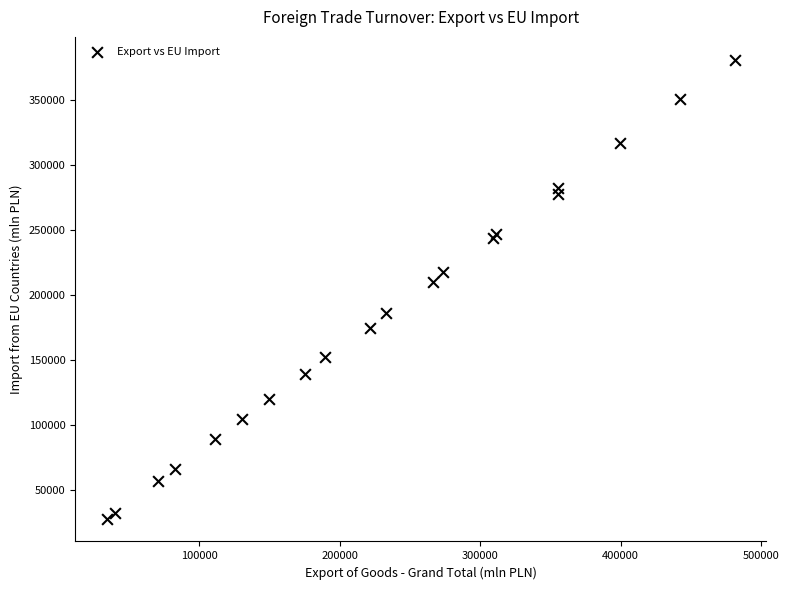

What Y value in the scatter plot is closest to 204312?

209796.9